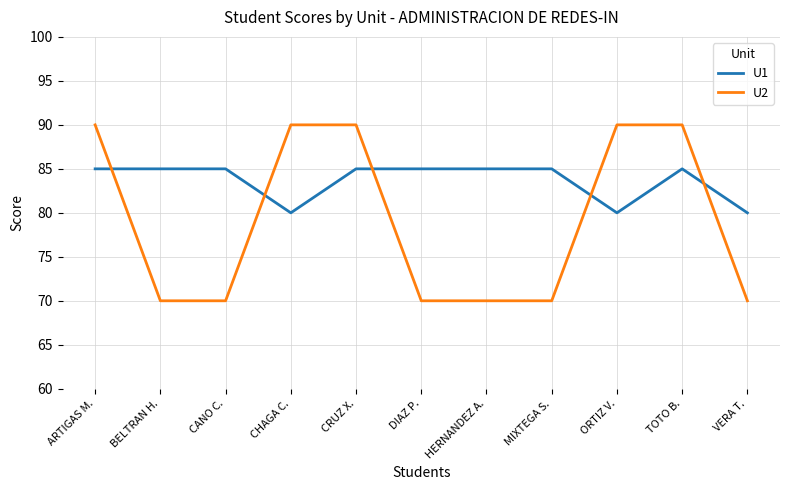

Where do U1 and U2 first cross each other?

ARTIGAS M. and BELTRAN H.